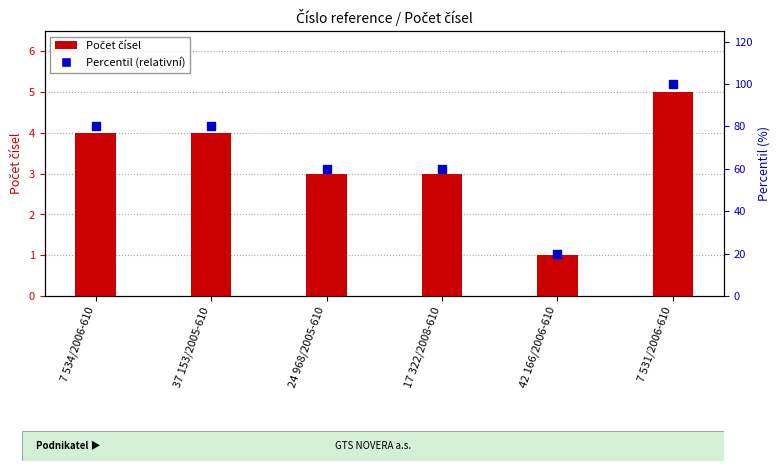

Which series contains the highest Y value?

Percentil (relativní)